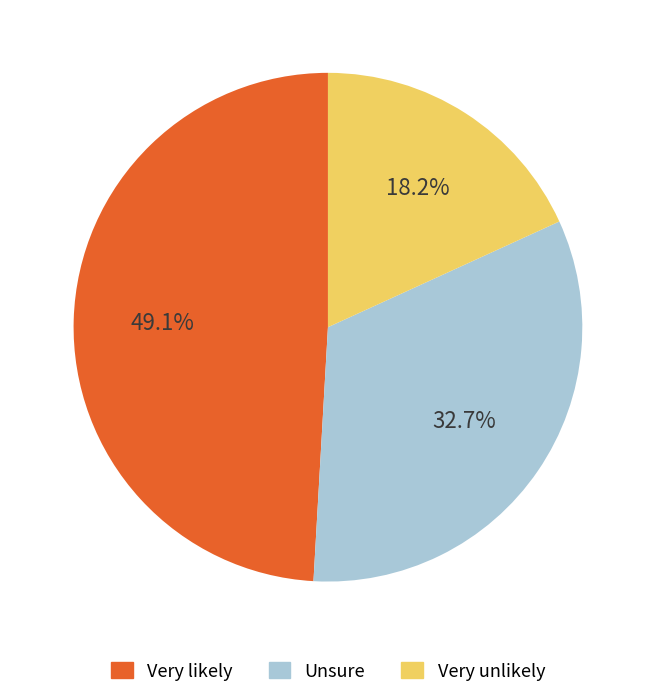

What is the total percentage of Very unlikely and Very likely?

67.3%